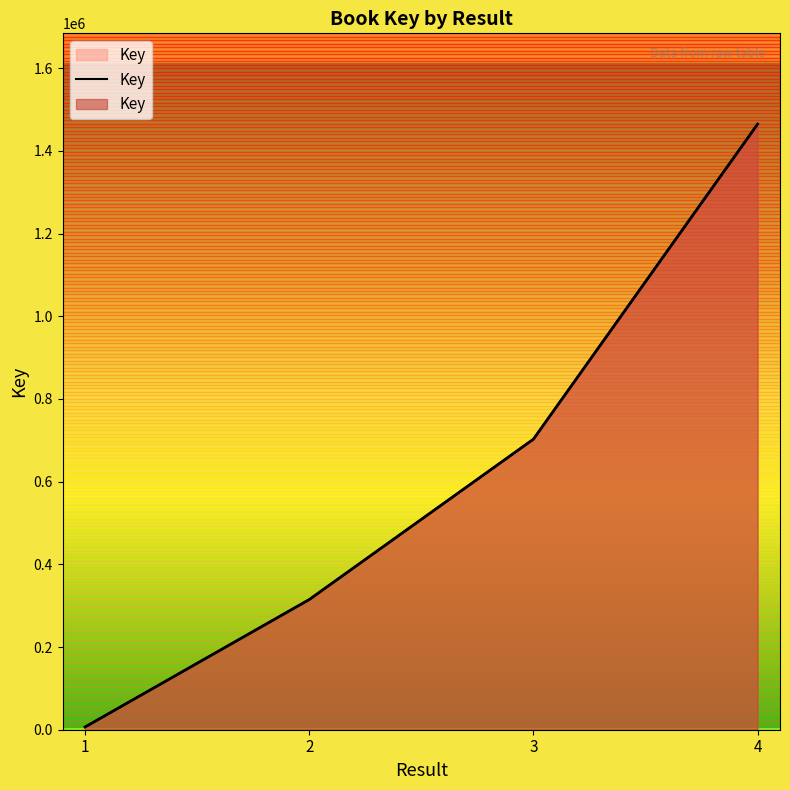

List the labels in order of value, largest first.

4, 3, 2, 1